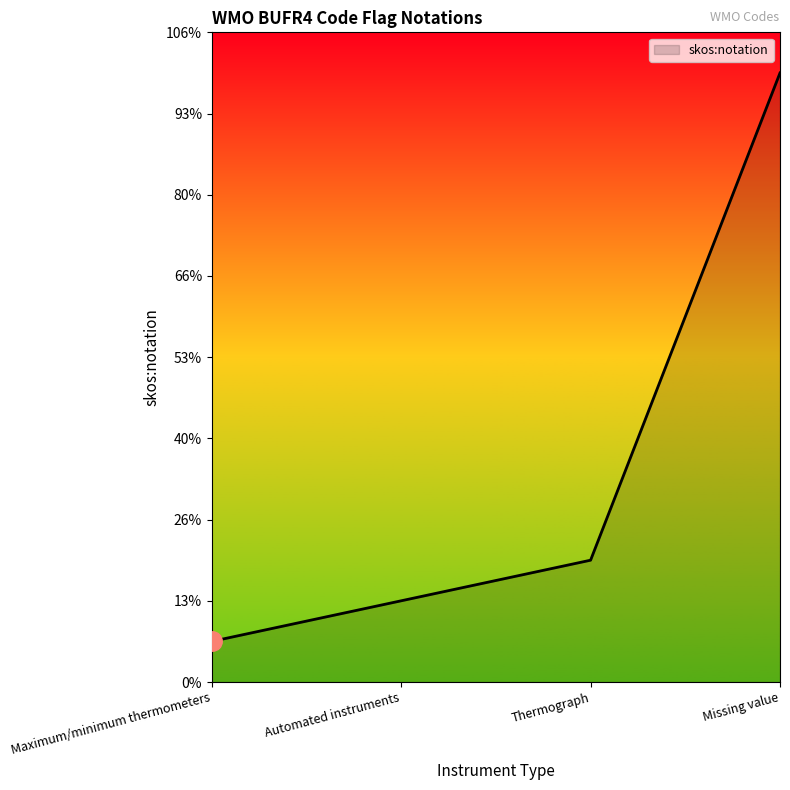

List the labels in order of value, smallest first.

Maximum/minimum thermometers, Automated instruments, Thermograph, Missing value